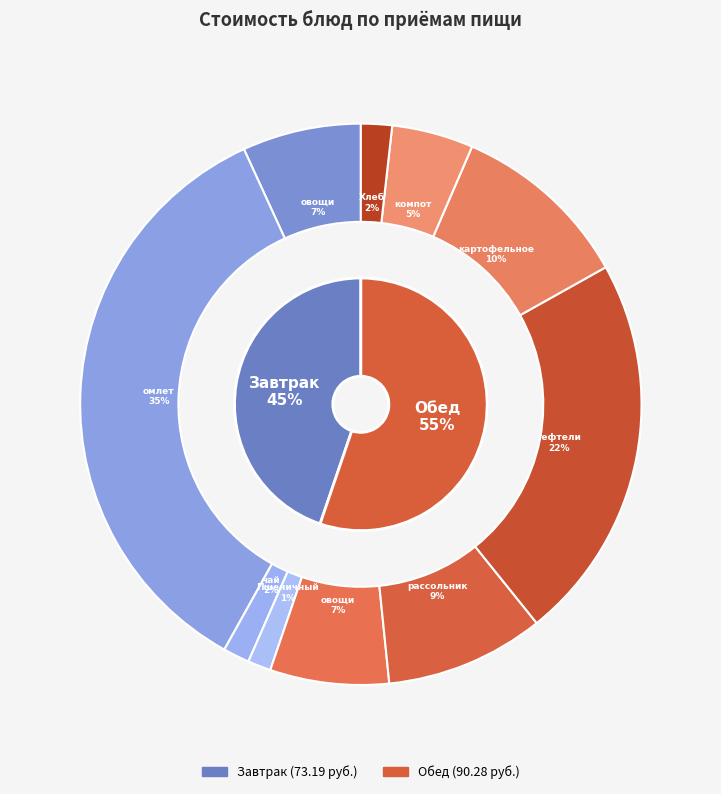

To the nearest percent, what is the combined percentage of картофельное пюре and Хлеб пшенич и ржано-пшеничный?

12%